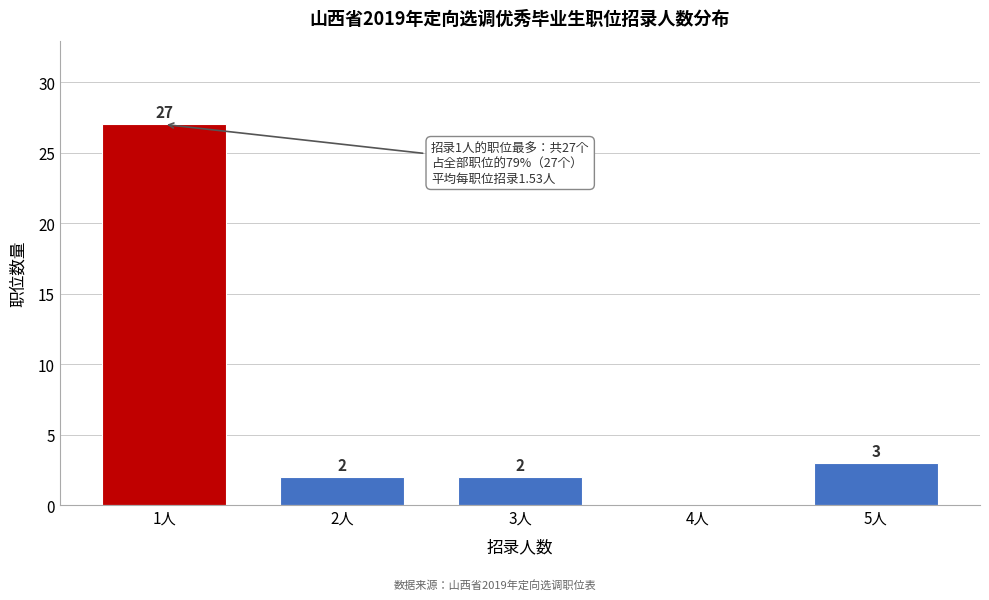

Reading left to right, list all the values displayed in this chart.

1人=27	2人=2	3人=2	4人=0	5人=3